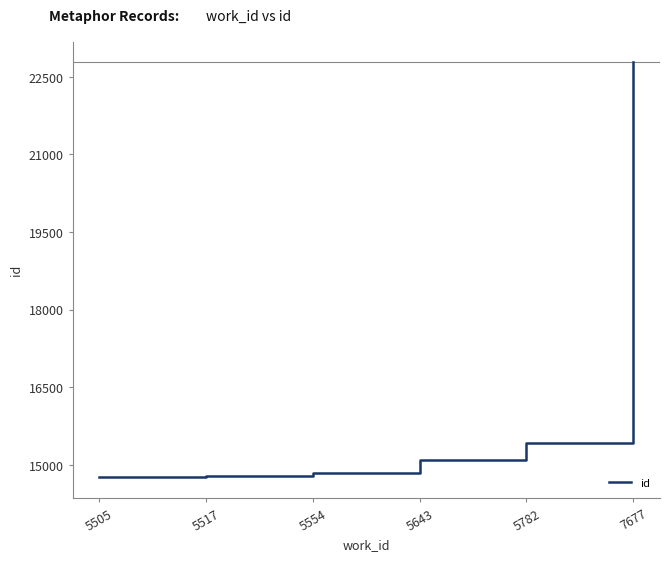

True or false: the data has more than 1 interior local peaks.

False